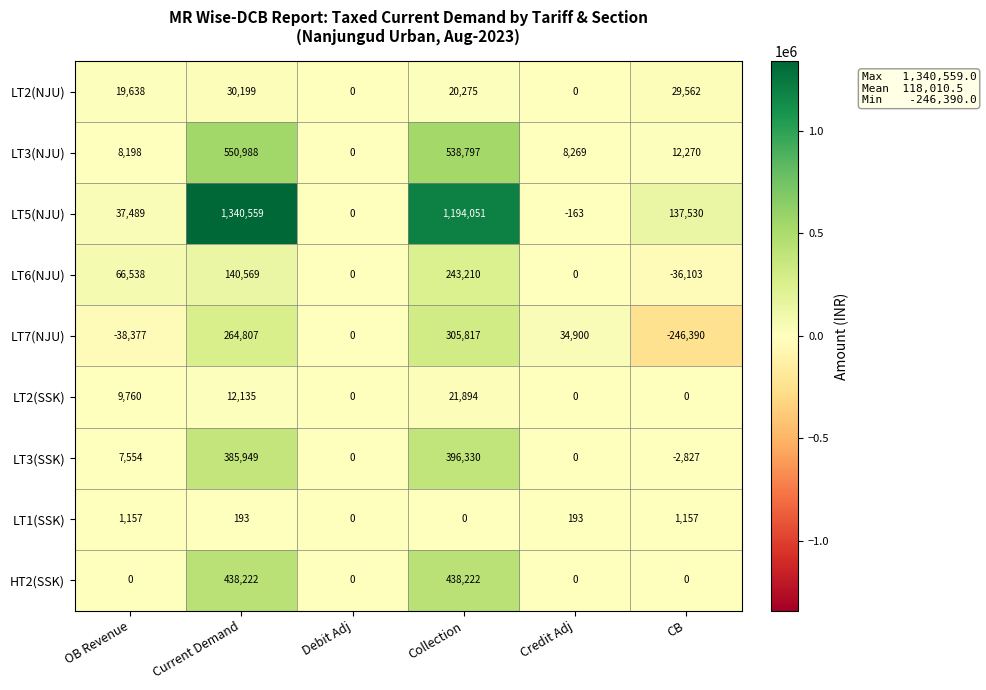

Which label corresponds to the largest value in the chart?

Current Demand